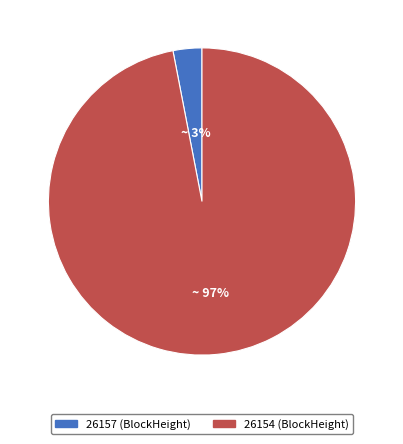

Count the number of slices in the pie.

2